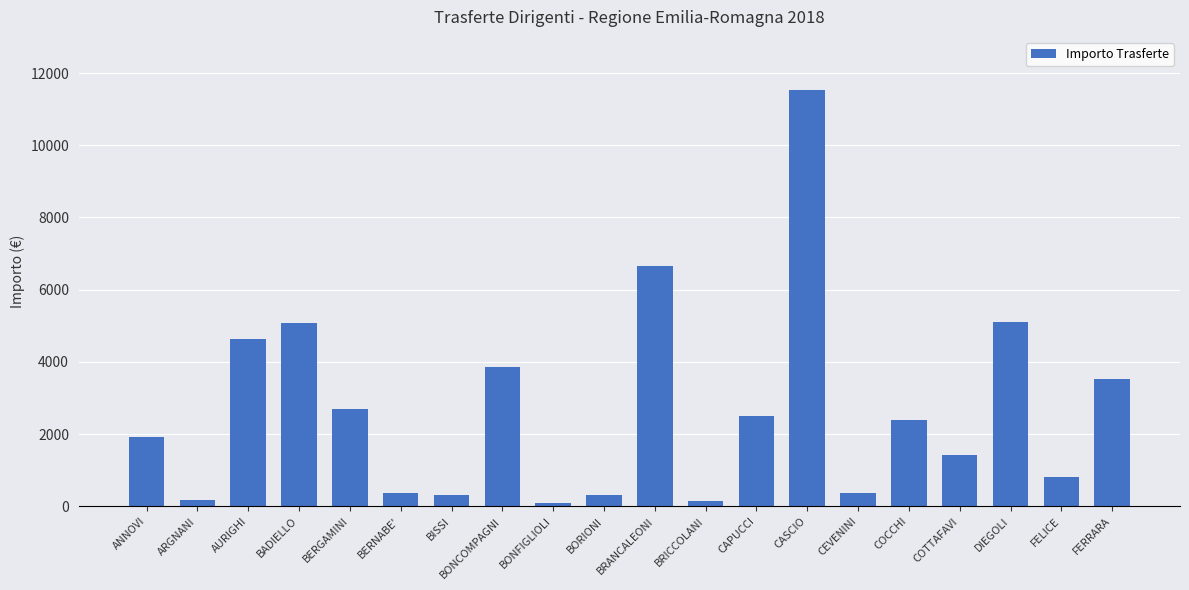

Is it true that the value at BADIELLO is 8490.2?

False